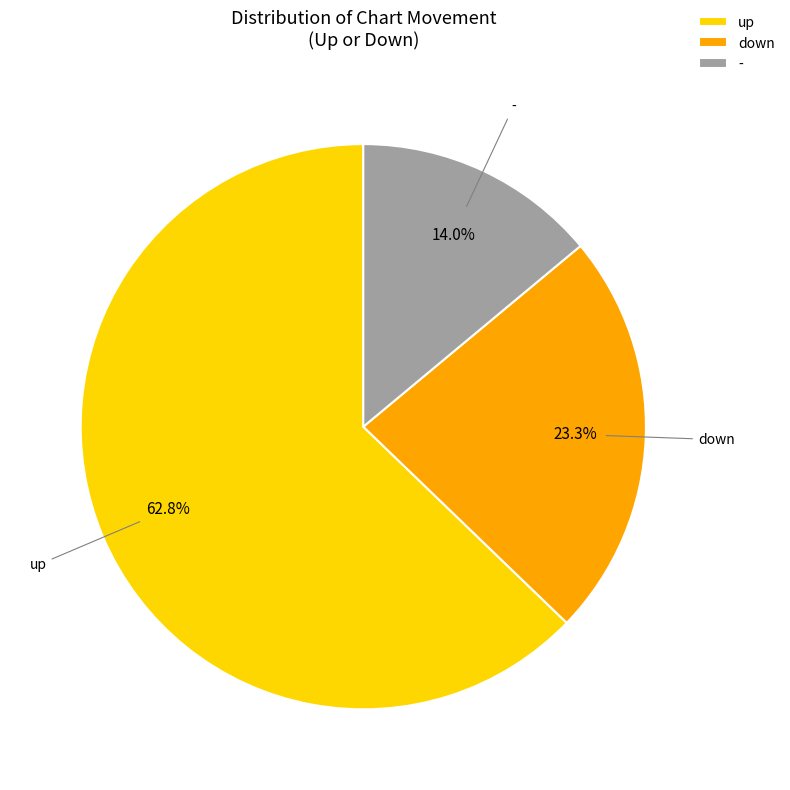

What percentage is the up slice, to the nearest percent?

63%